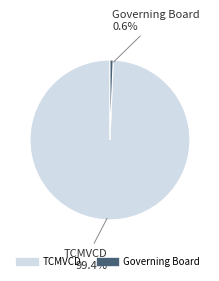

Is there a majority slice in this chart?

Yes